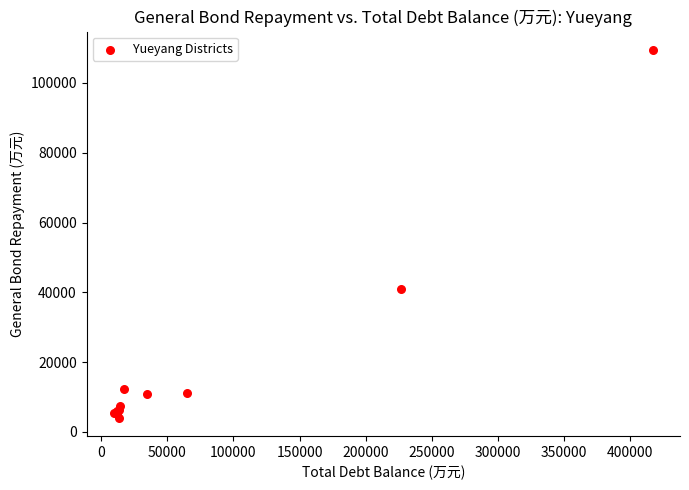

What Y value in the scatter plot is closest to 56747?

40969.7